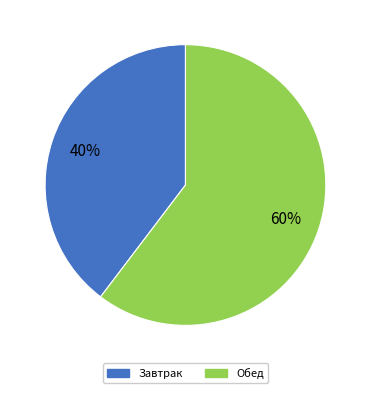

Is it true that Завтрак is 40% of the pie?

True